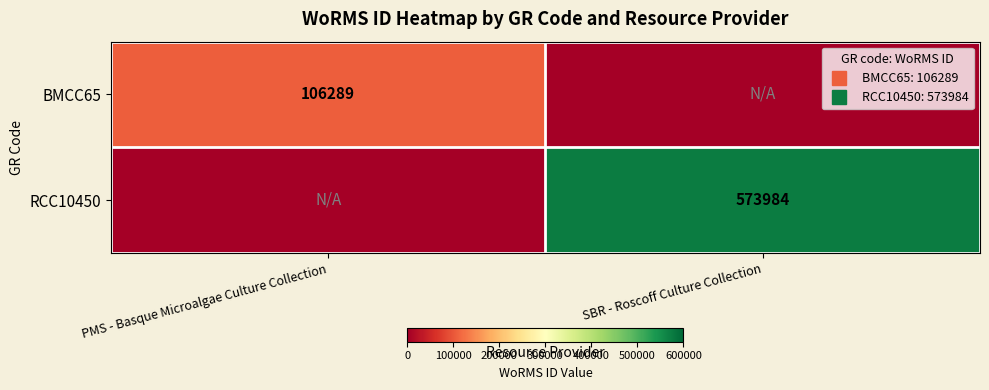

At which category is the sum across all series the highest?

SBR - Roscoff Culture Collection